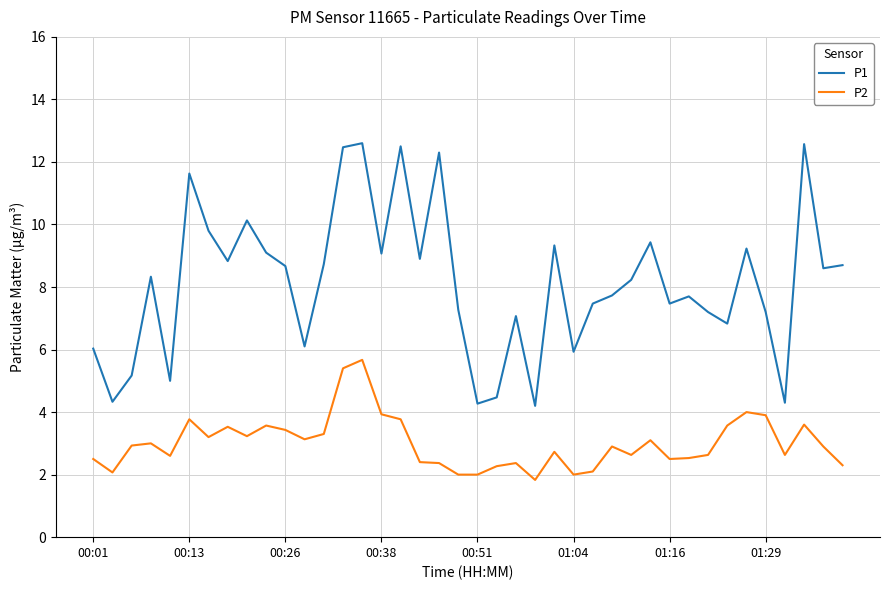

What is the lowest value of the P2 series?

1.8